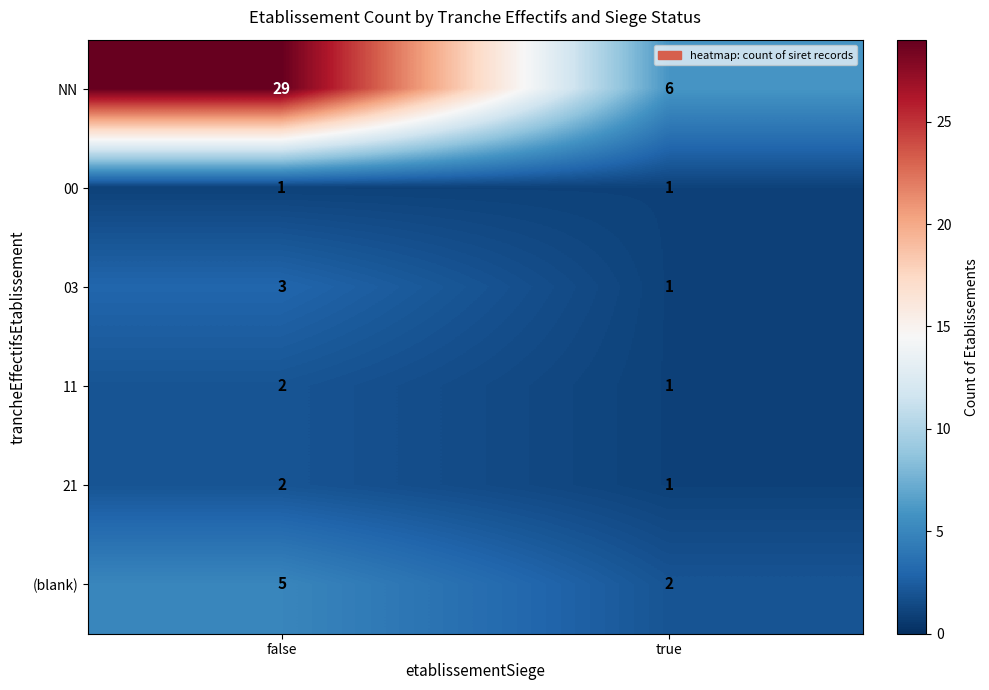

What is the difference between the highest and lowest values at false?

28